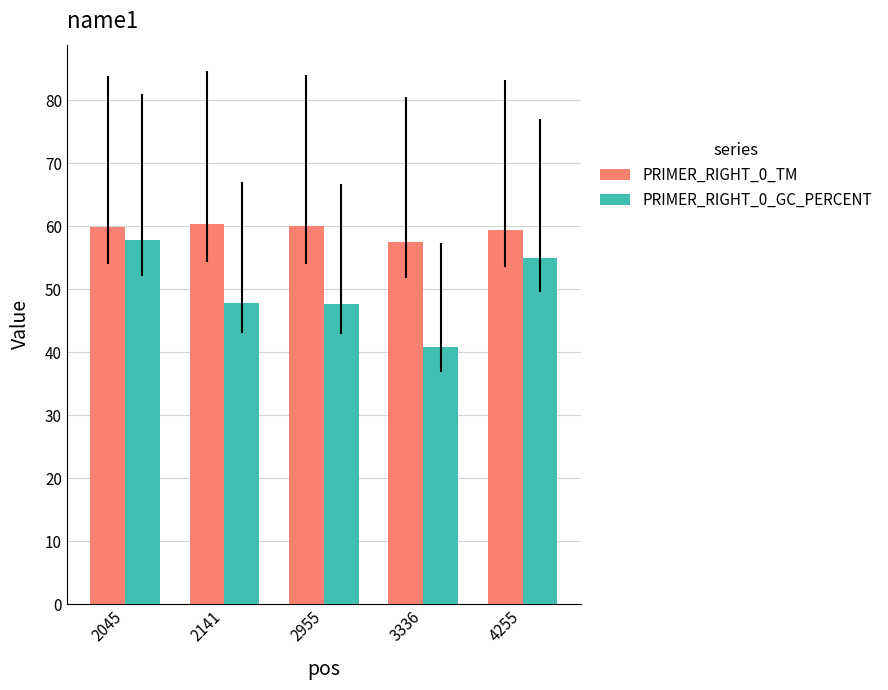

Where does the PRIMER_RIGHT_0_GC_PERCENT series first go above 47?

2045